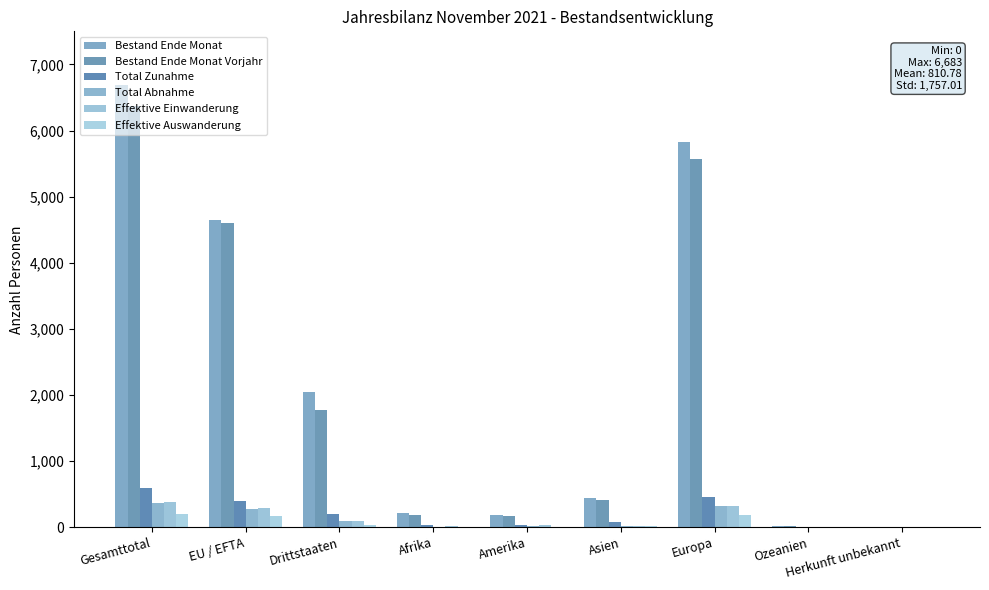

Where does the Total Zunahme series first go above 74?

Gesamttotal